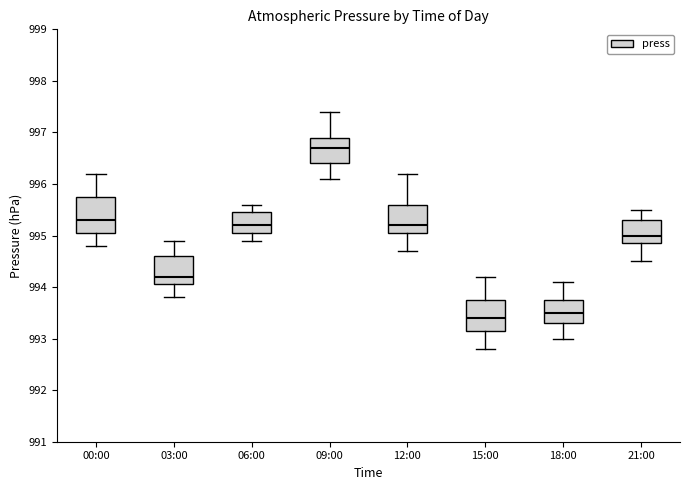

Where is the lower edge of the box for 15:00 on the y-axis? The values are not printed on the chart, so give them approximately, as read against the axis.

993.2